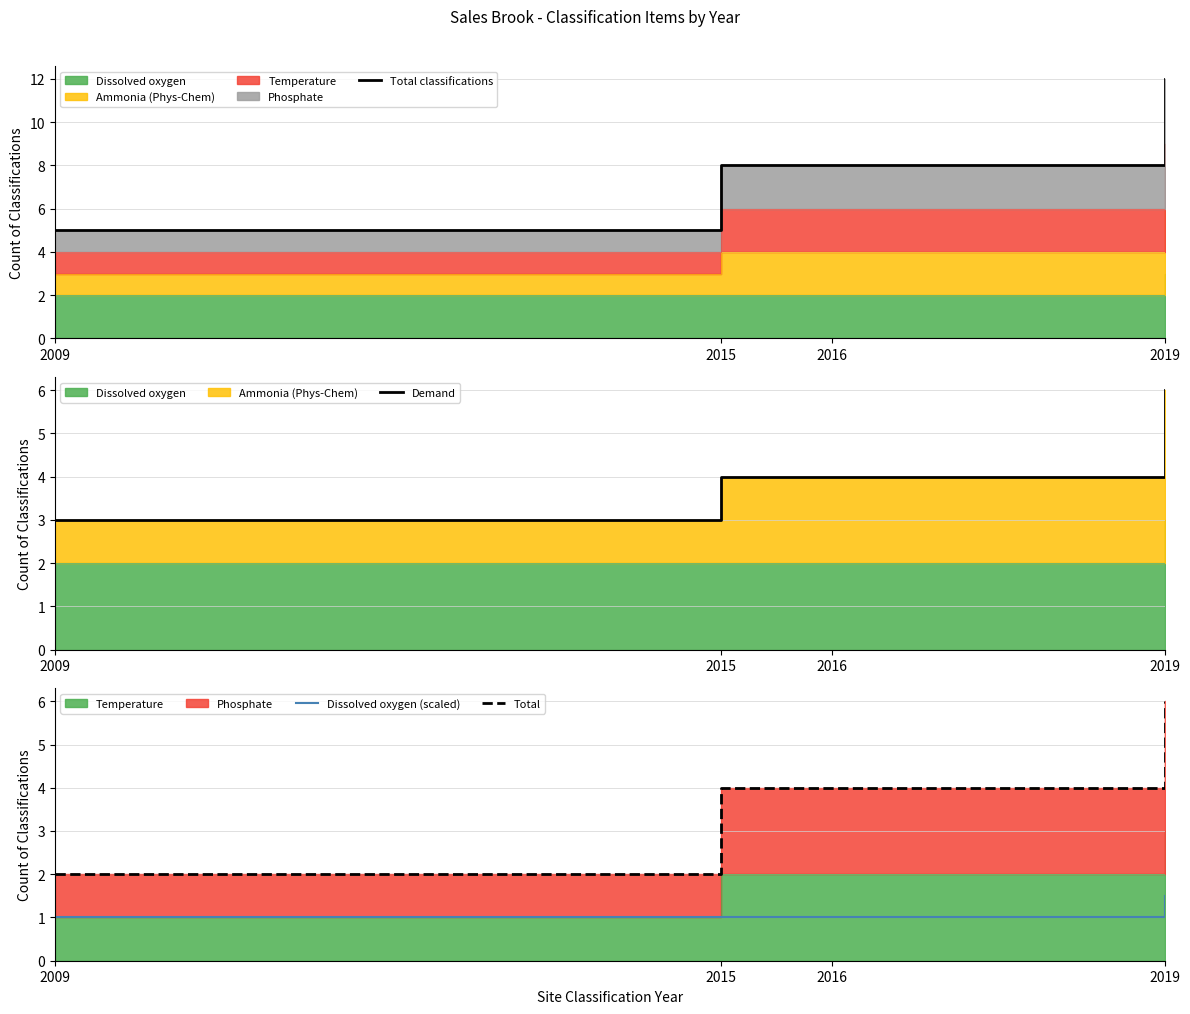

What is the value of the Total point at the 3rd from the left?

4.0